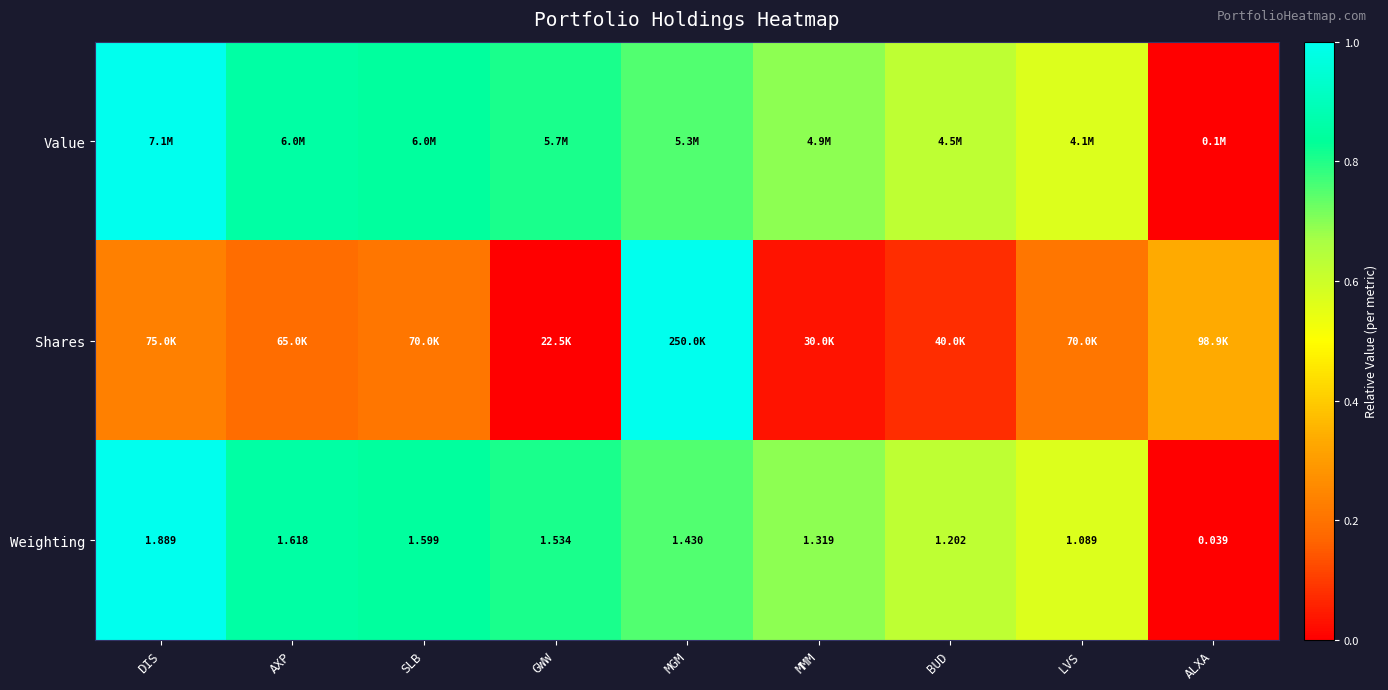

At which label does Weighting reach its minimum?

ALXA